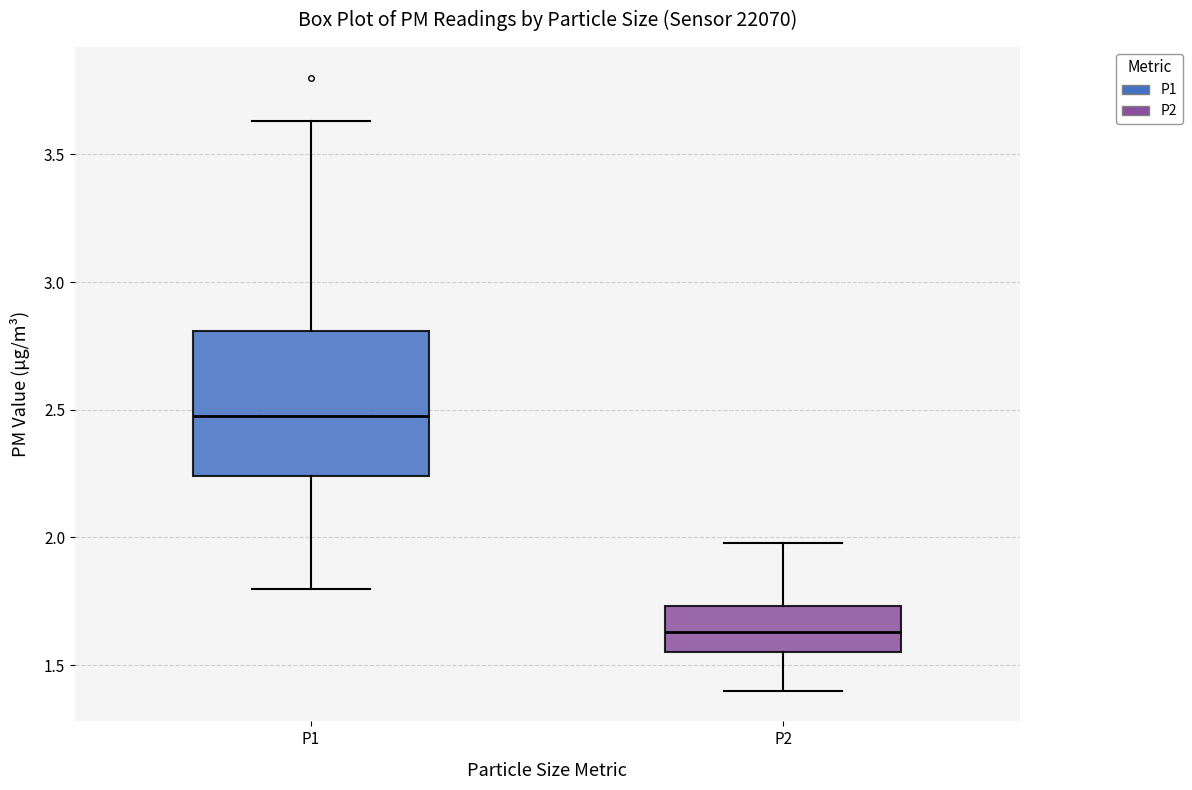

Which box's median line is the lowest?

P2